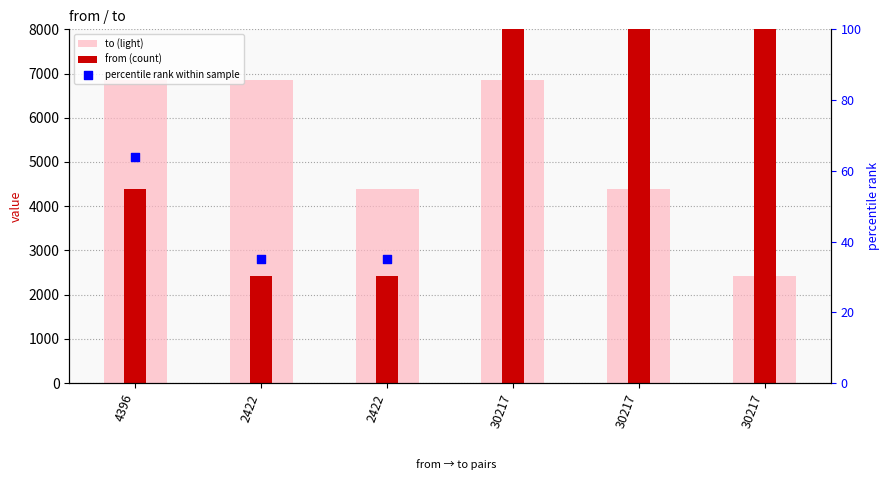

Which series has the widest spread of Y values?

from (count)